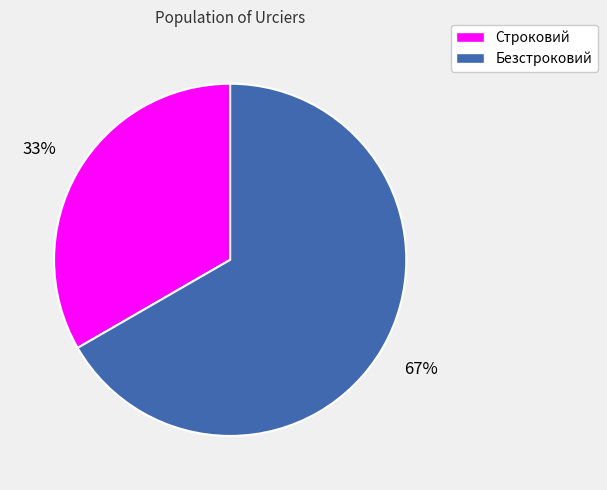

Count the number of slices in the pie.

2